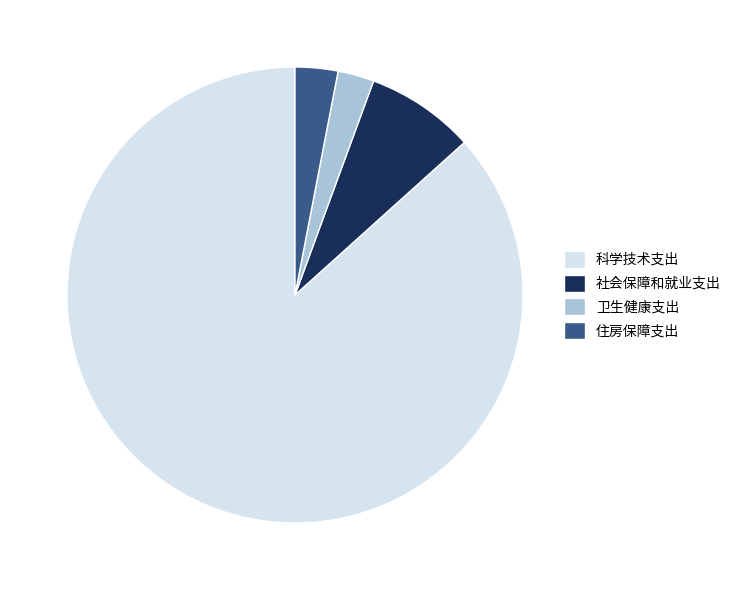

What is the largest slice in the pie chart?

科学技术支出